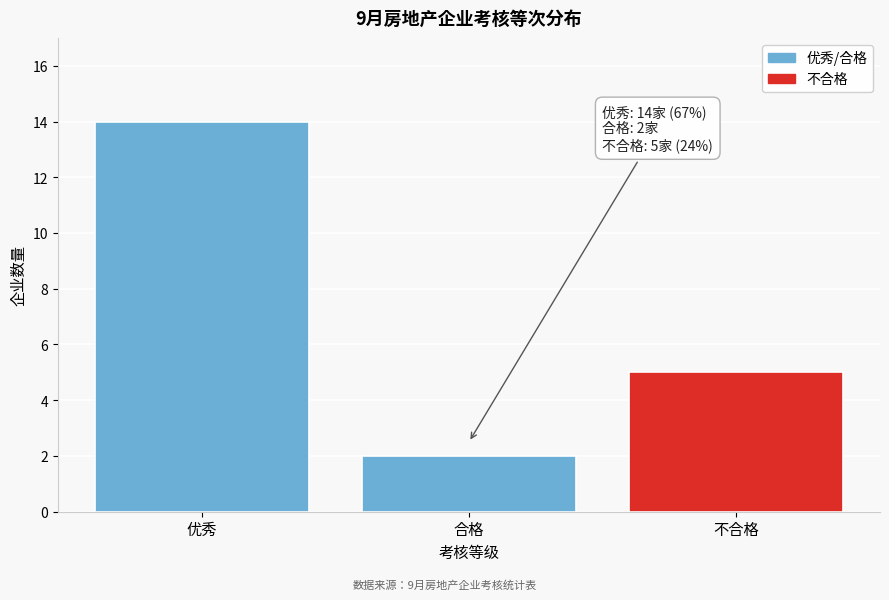

Reading left to right, transcribe all the data shown in this chart.

14	2	5